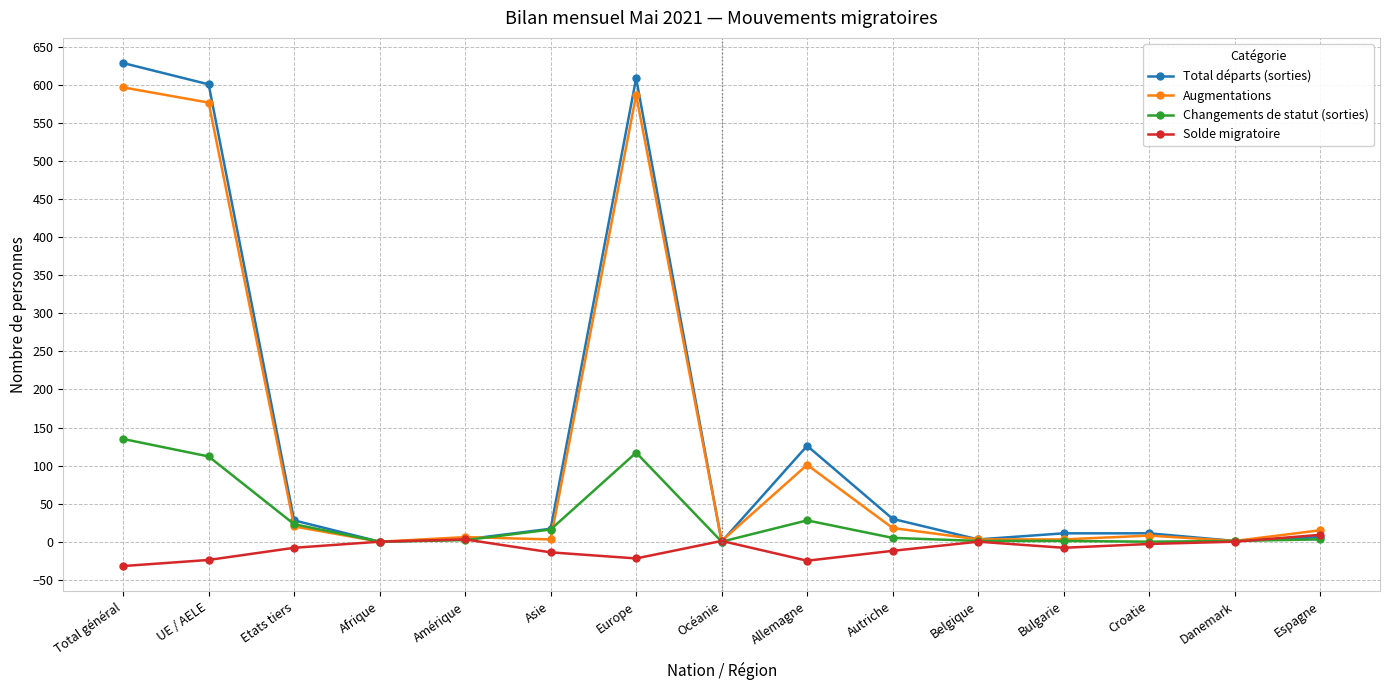

Rank the series by their maximum value, from highest to lowest.

Total départs (sorties), Augmentations, Changements de statut (sorties), Solde migratoire